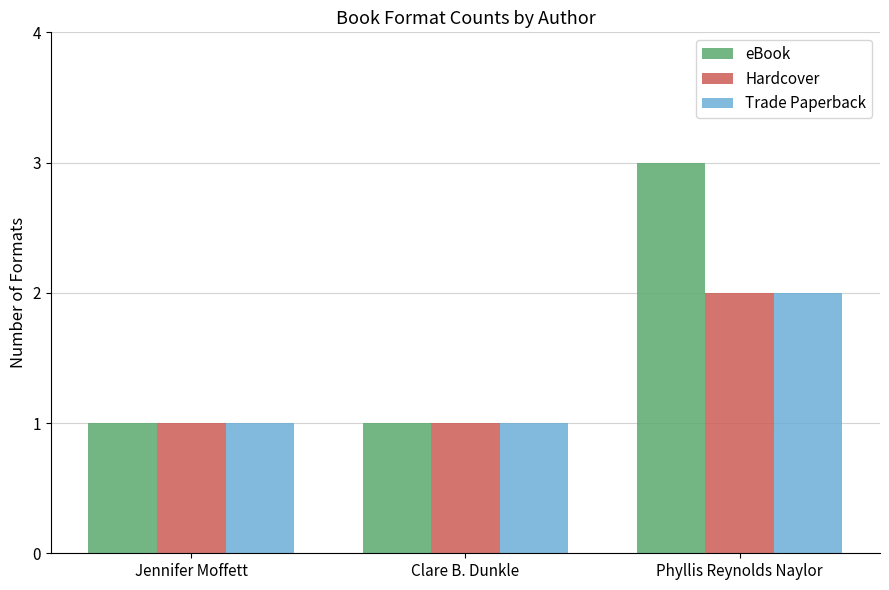

What is the total value across all series at Phyllis Reynolds Naylor?

7